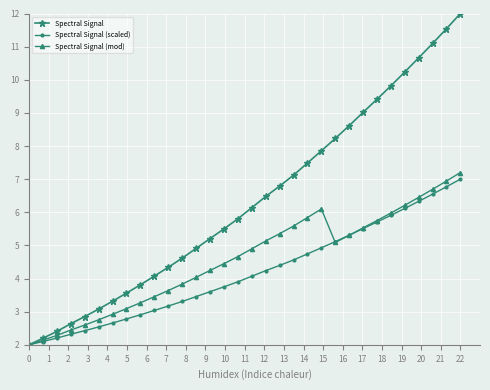

What is the greatest value displayed?

12.0